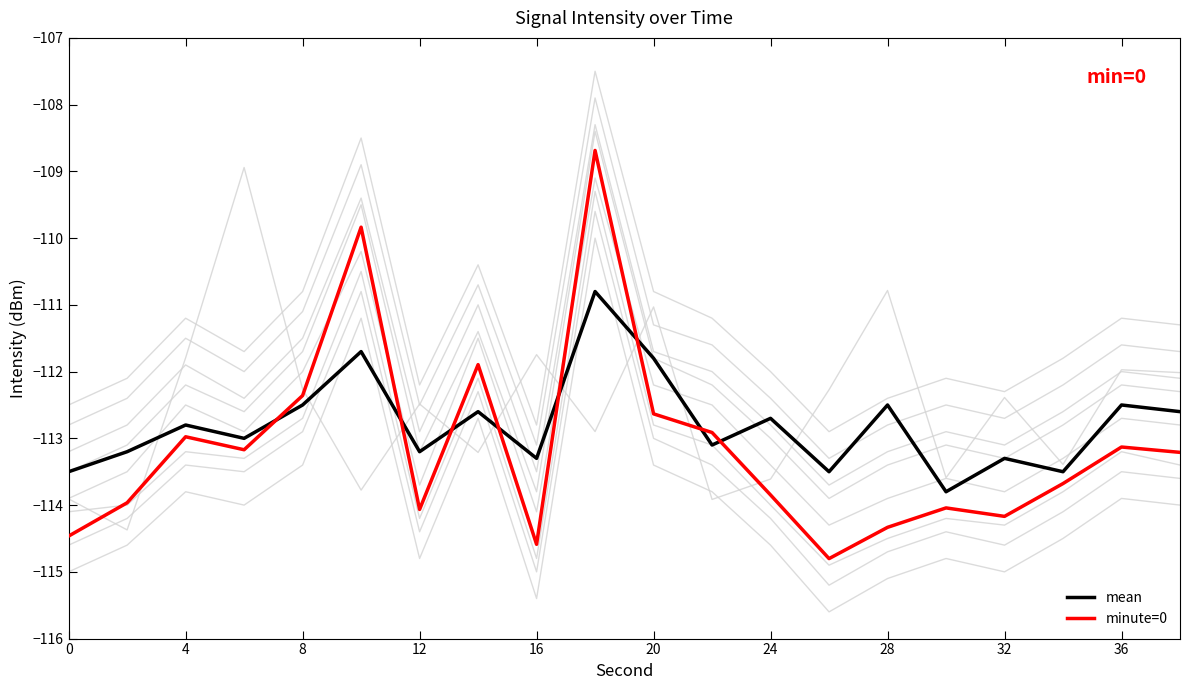

True or false: mean and minute=0 cross at least once.

True